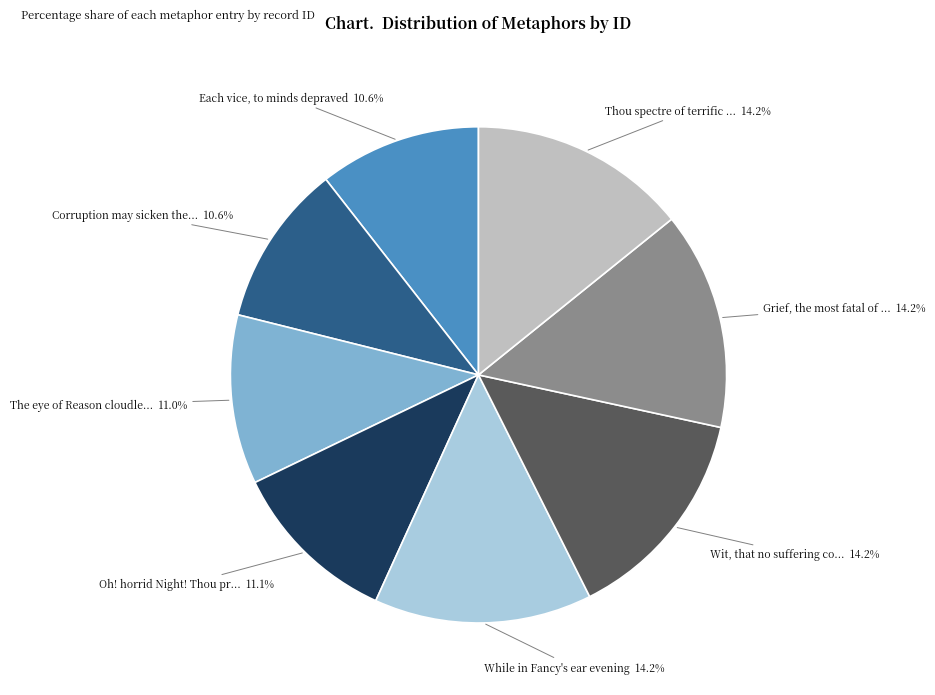

Does any single category account for the majority?

No